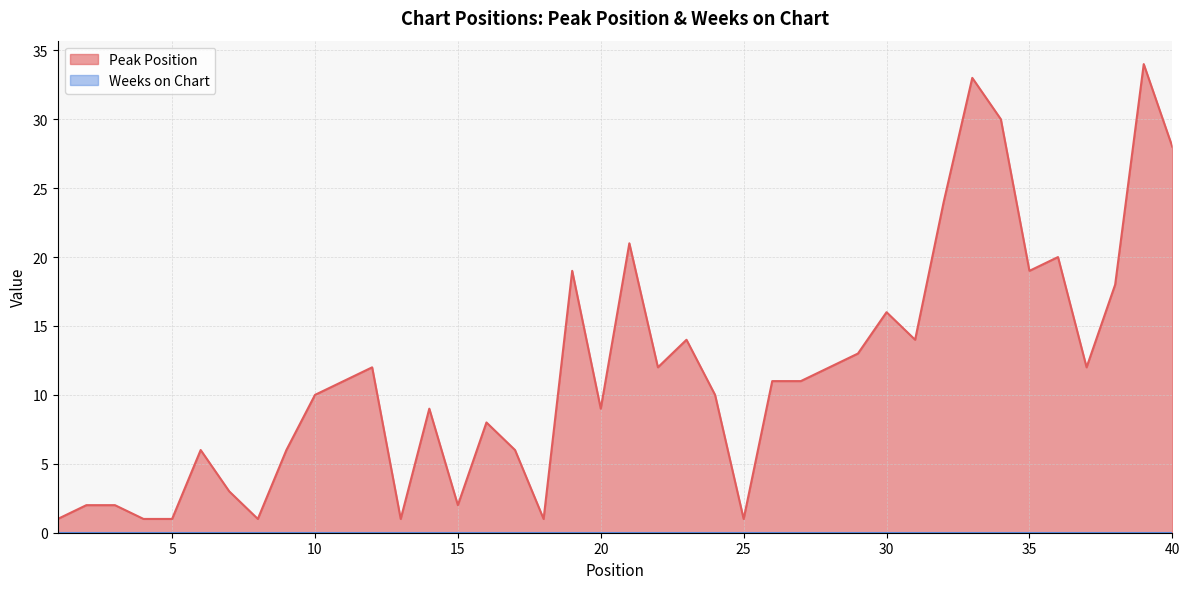

Between 19 and 6, which is larger?

19